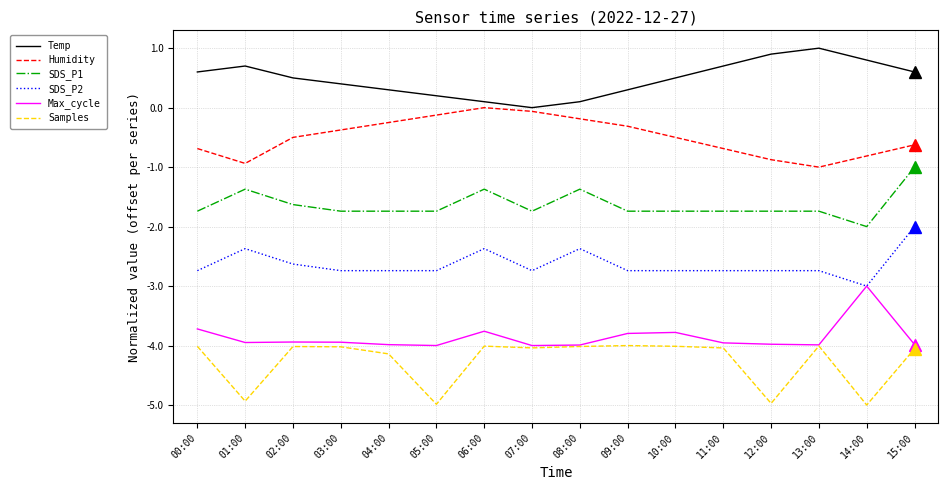

Is this an area chart (filled region under the line)?

No